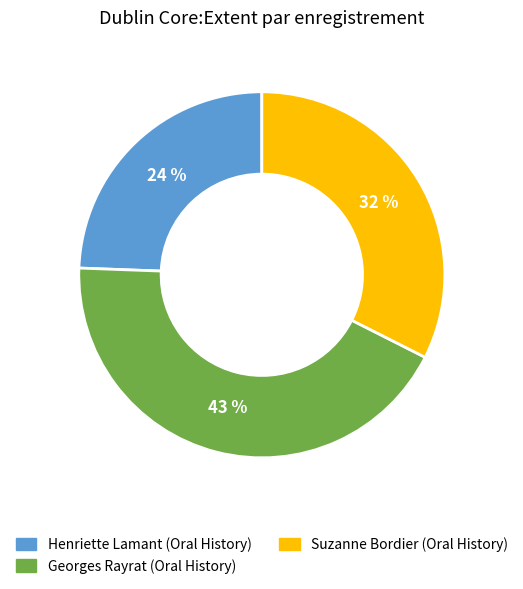

Does any single category account for the majority?

No